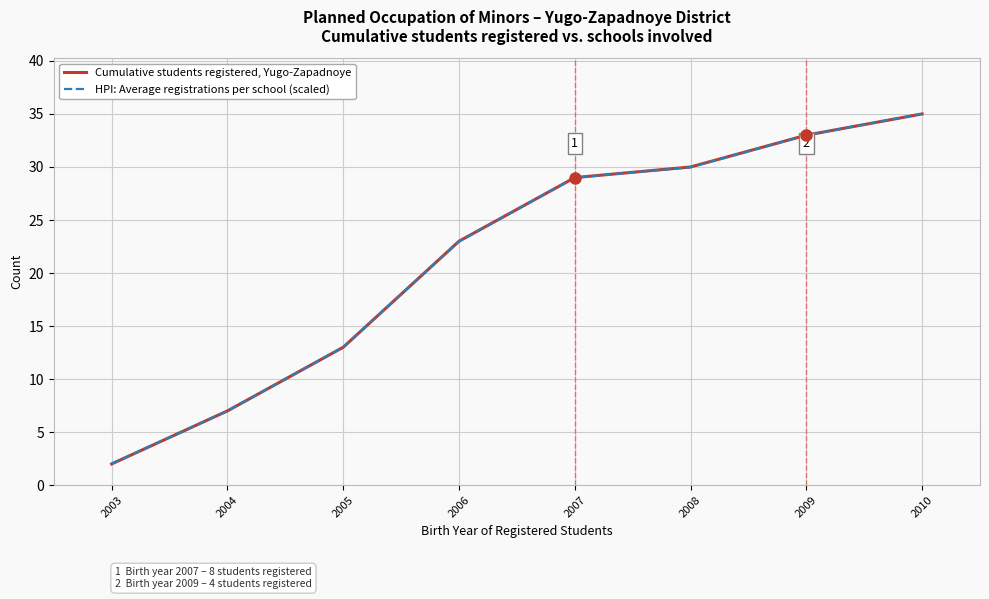

The value of Cumulative students registered, Yugo-Zapadnoye at 2004 is 3.5. True or false?

False